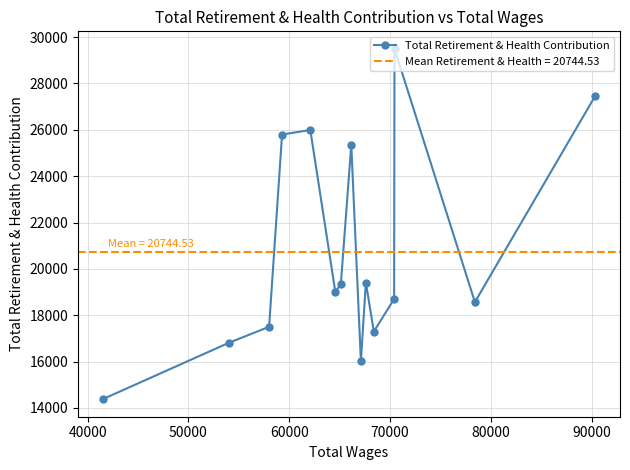

What is the value of the Total Retirement & Health Contribution point at the 10th from the left?

19411